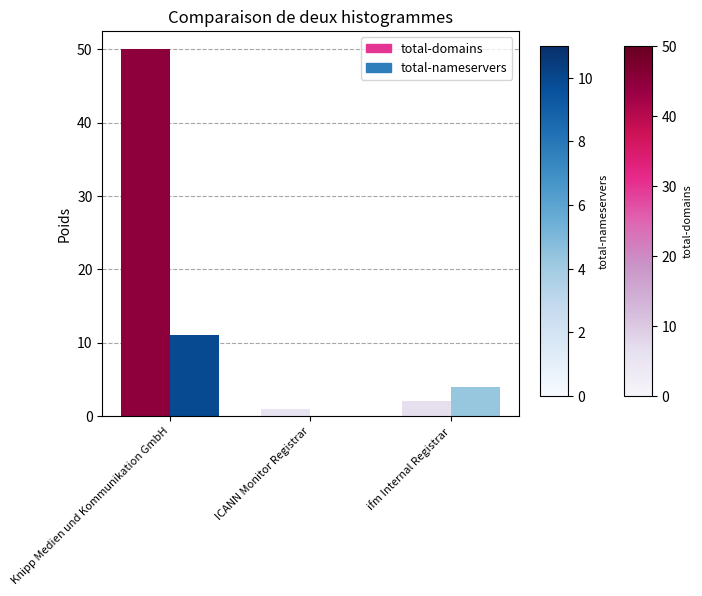

How many positive values does the total-nameservers series have?

2